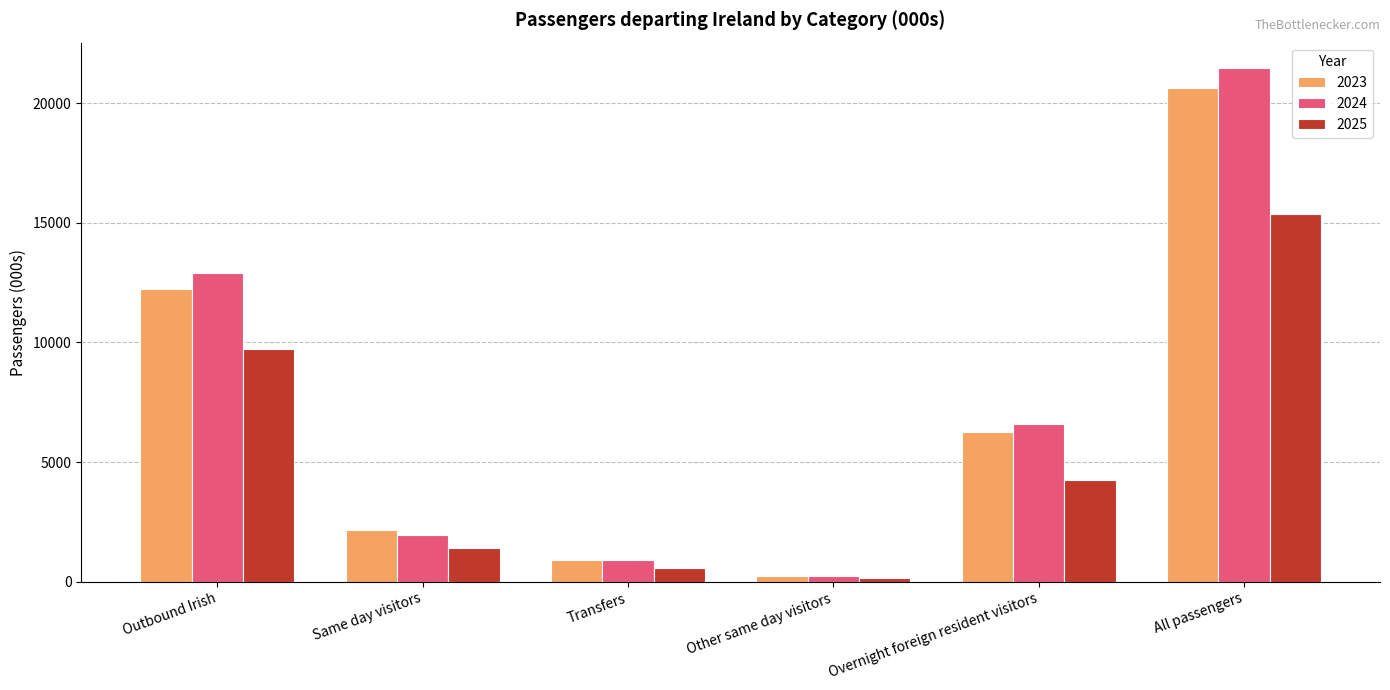

What is the label of the 3rd bar from the left?

Transfers